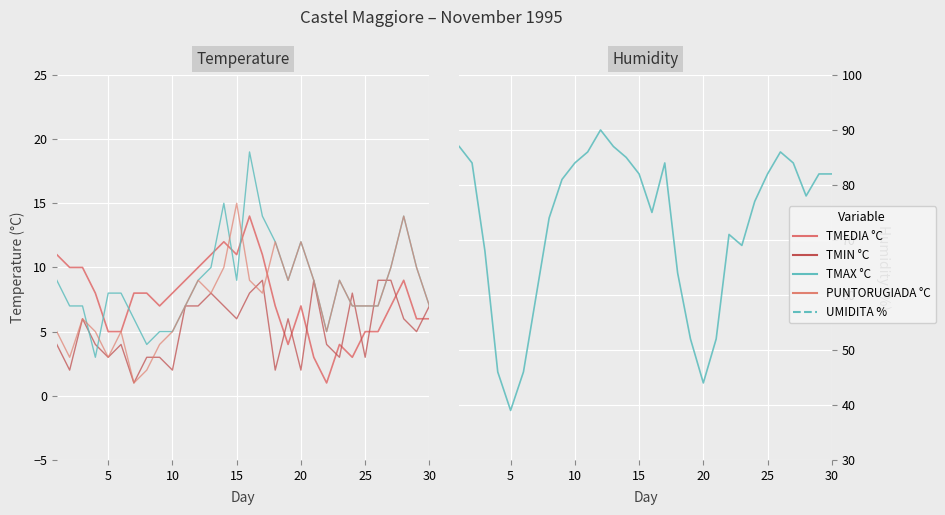

What is the average value of the TMIN °C series?

5